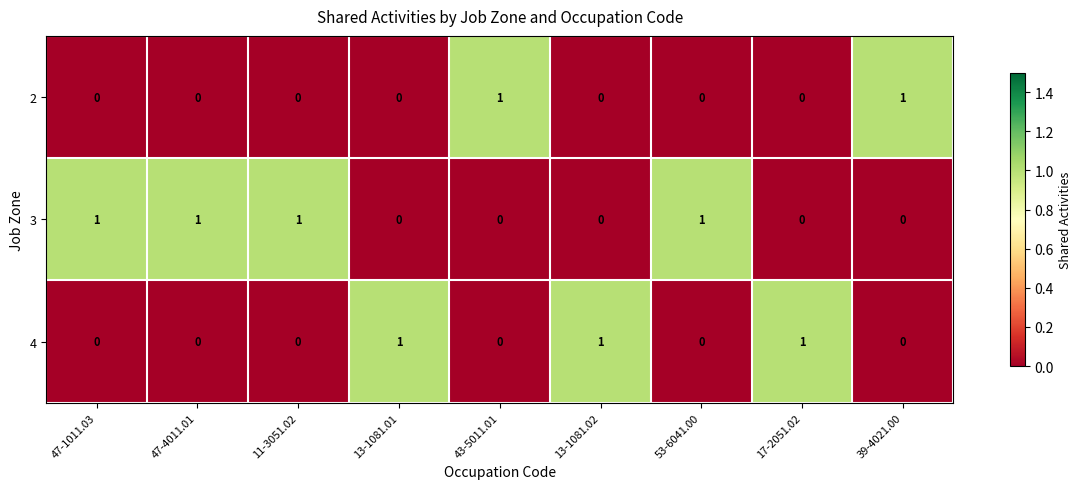

Rank the series by their average value, from highest to lowest.

3, 4, 2